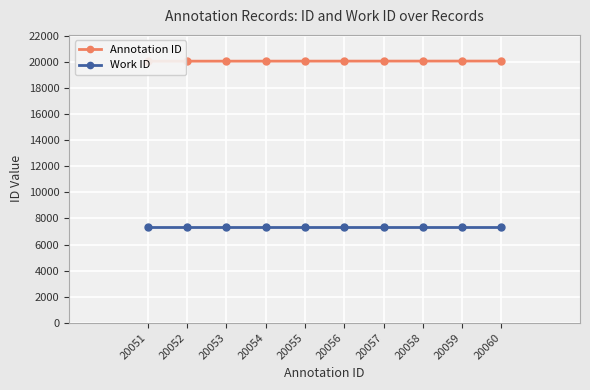

Which series has the largest range (max minus min)?

Annotation ID